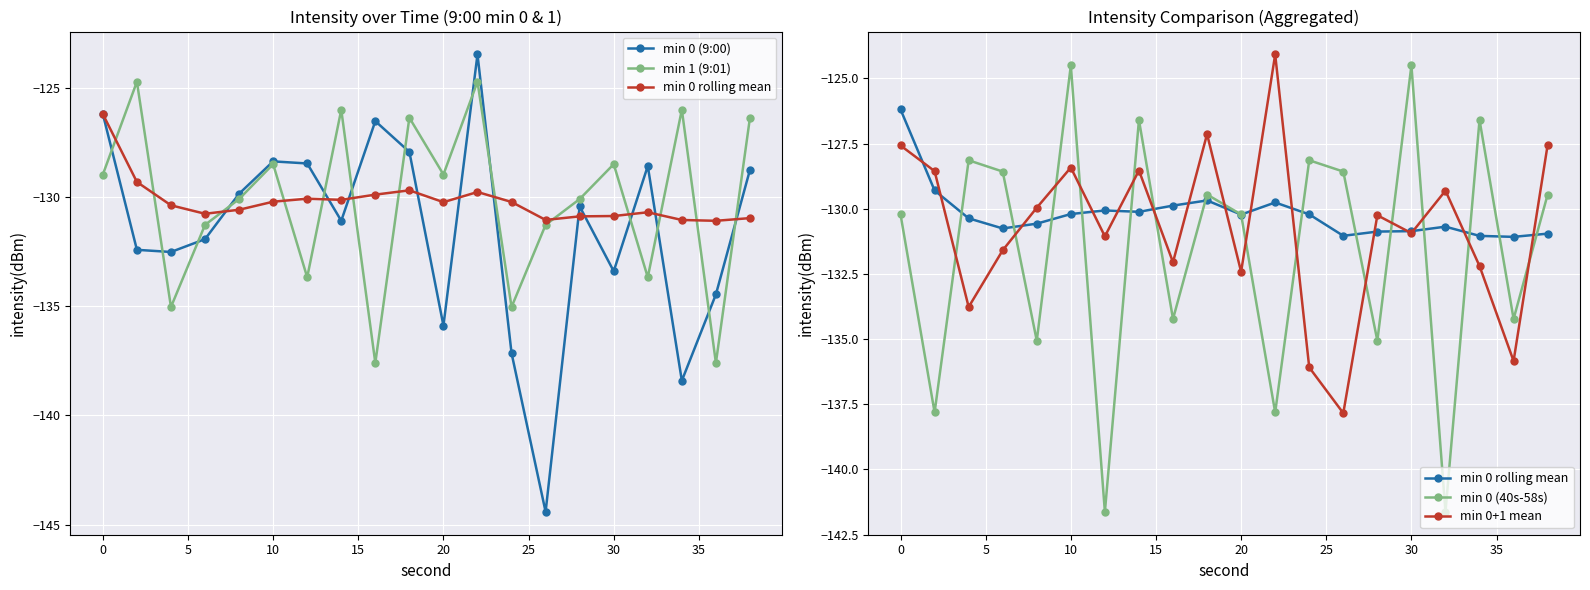

Is it true that min 0 (9:00) equals -229.9 at 25?

False